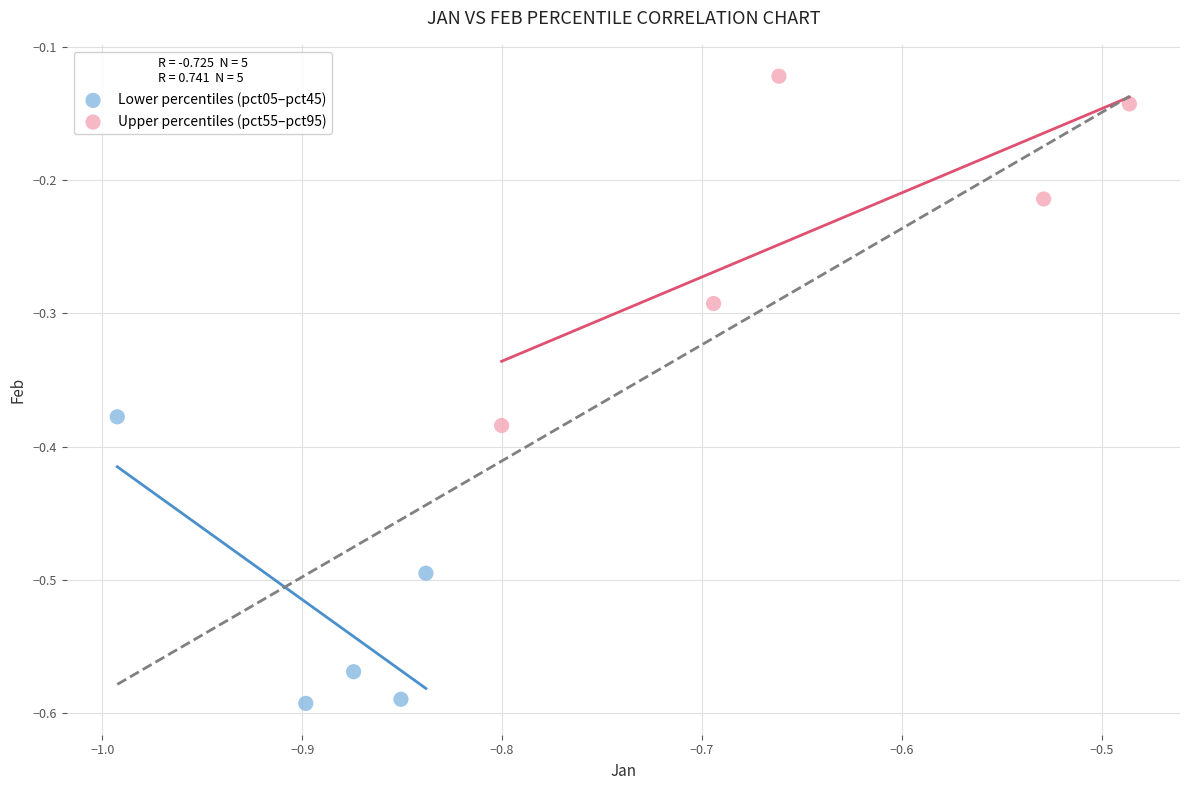

Which series contains the lowest Y value?

Lower percentiles (pct05–pct45)